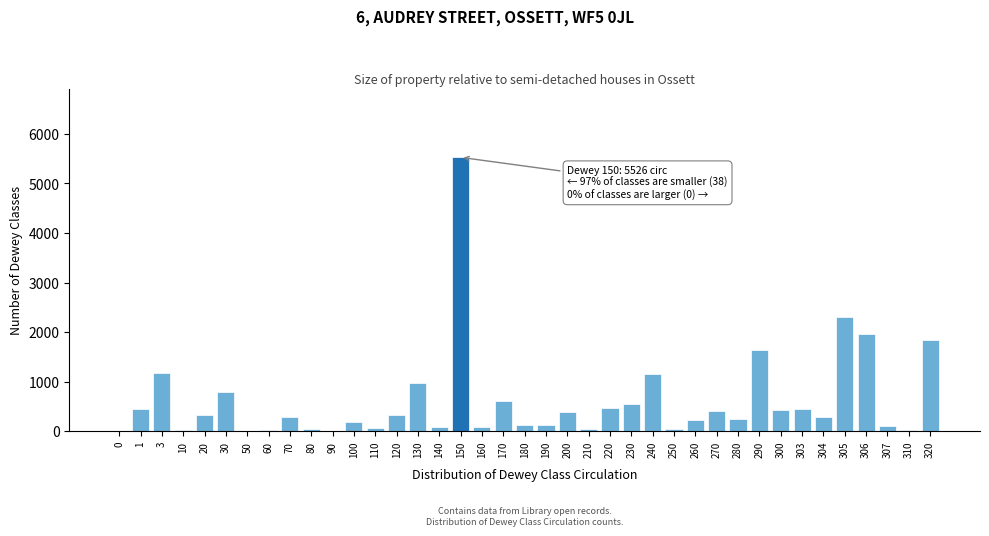

At which label is the value closest to 2763?

305